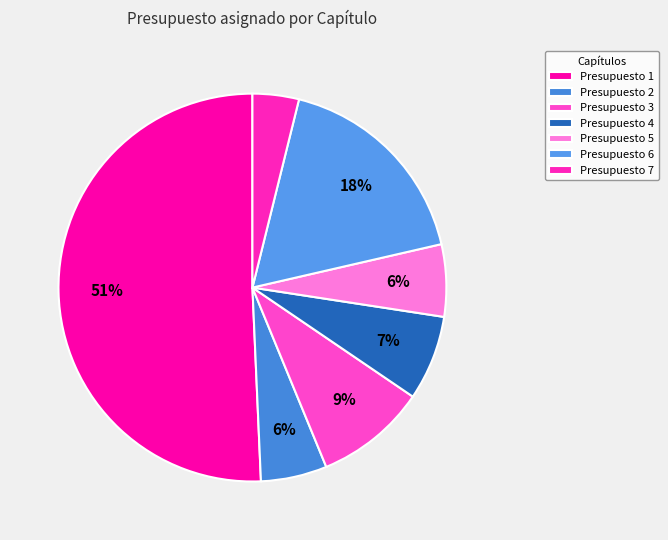

What percentage is NOT represented by Presupuesto 1?

49.3%